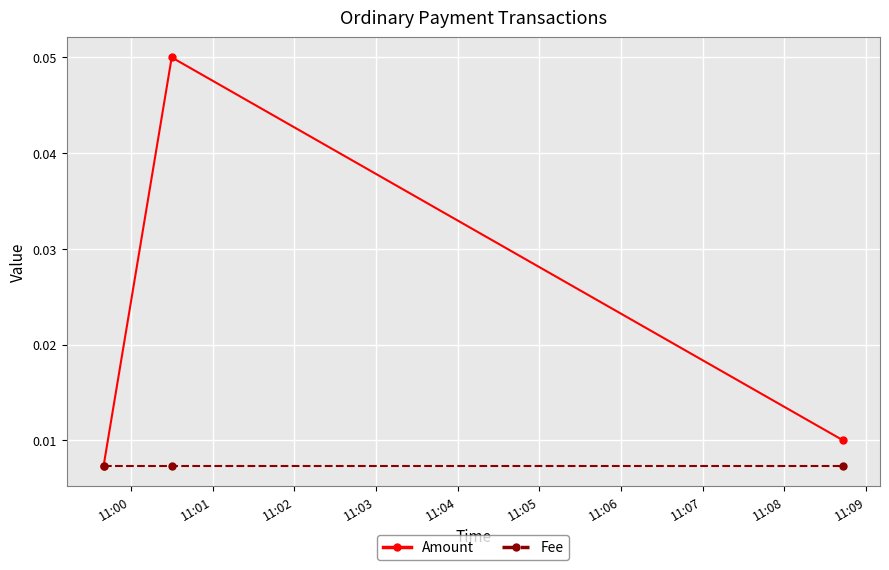

Does the chart have visible grid lines?

Yes